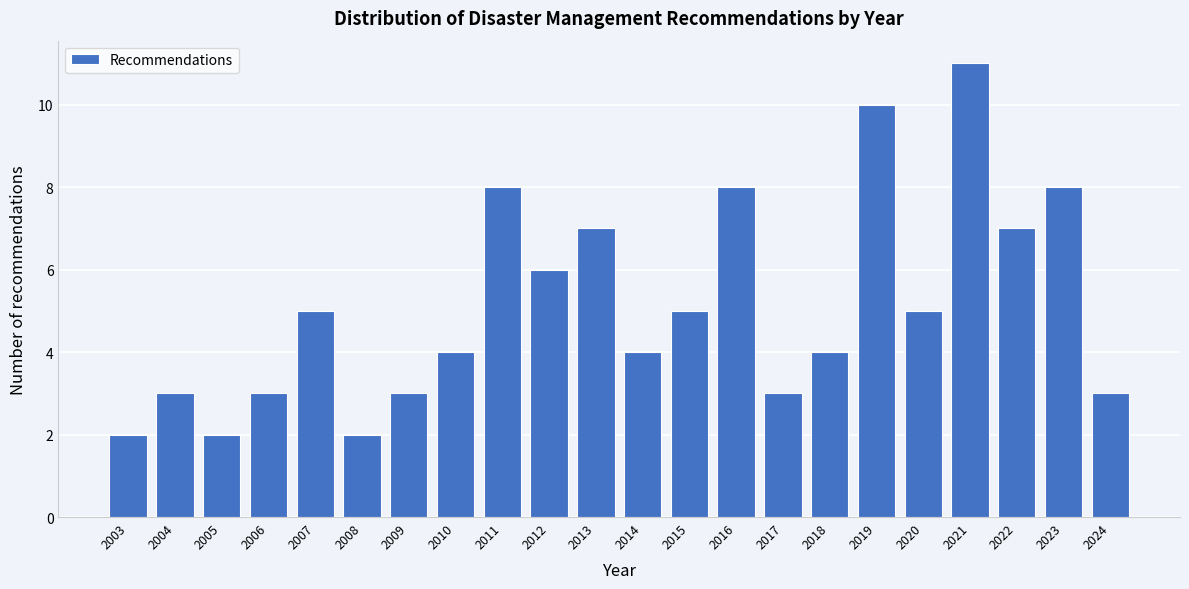

Reading left to right, extract all data points from this chart.

2003=2	2004=3	2005=2	2006=3	2007=5	2008=2	2009=3	2010=4	2011=8	2012=6	2013=7	2014=4	2015=5	2016=8	2017=3	2018=4	2019=10	2020=5	2021=11	2022=7	2023=8	2024=3